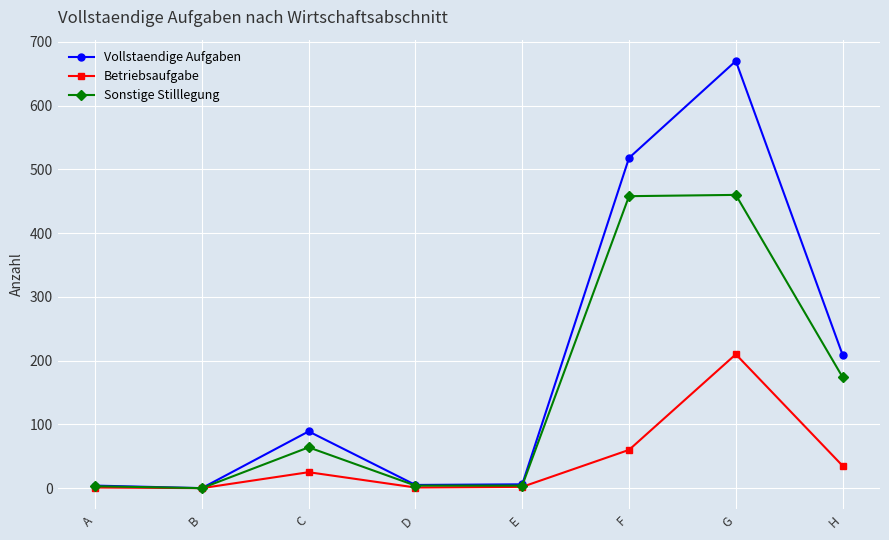

What is the maximum value for Sonstige Stilllegung?

460